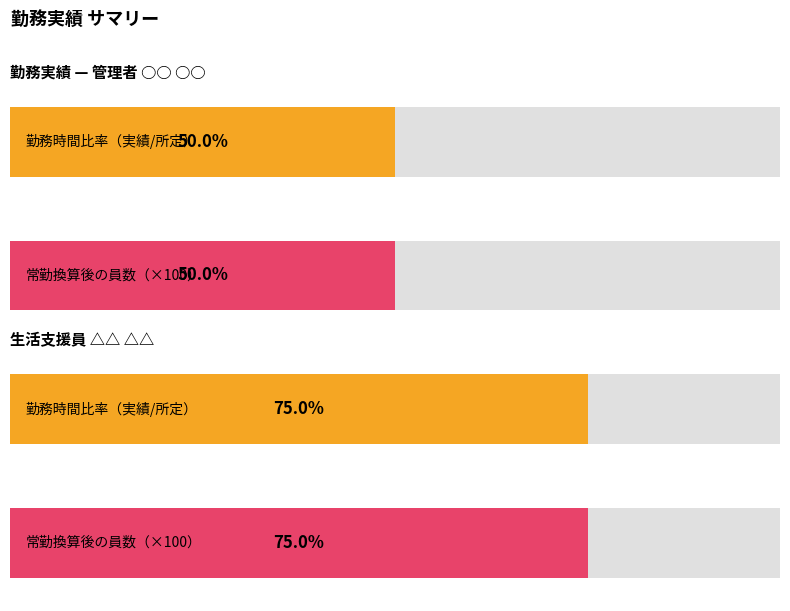

True or false: 1月に勤務すべき所定の勤務時間 has a value of 234.2 at 管理者 ○○ ○○.

False